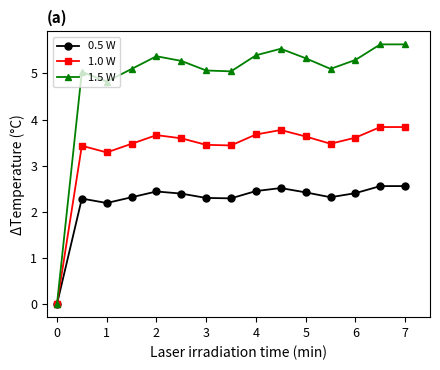

What is the value of the 1.0 W point at the 14th from the left?

3.8